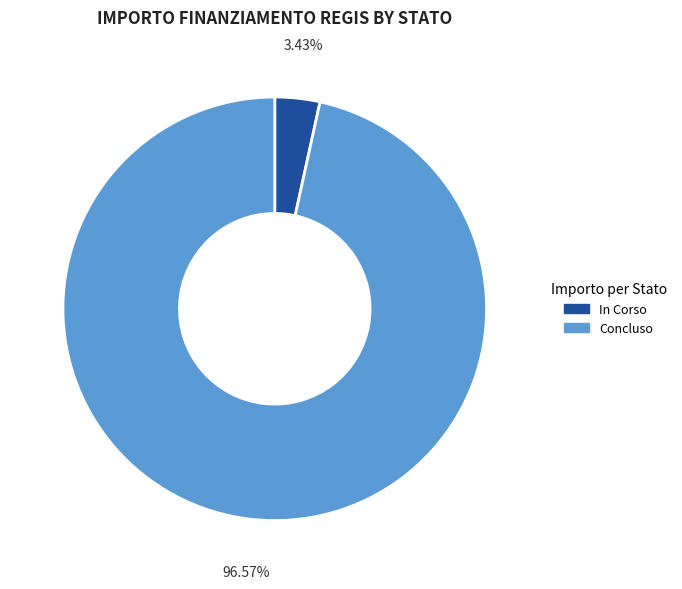

How many slices are in this pie chart?

2